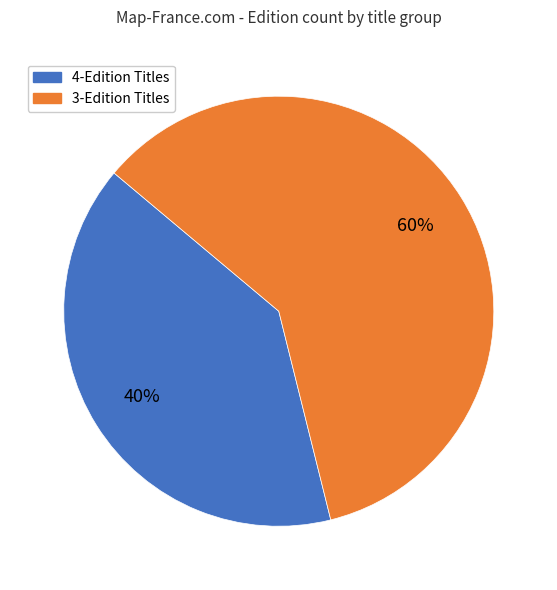

What is the largest slice in the pie chart?

3-Edition Titles